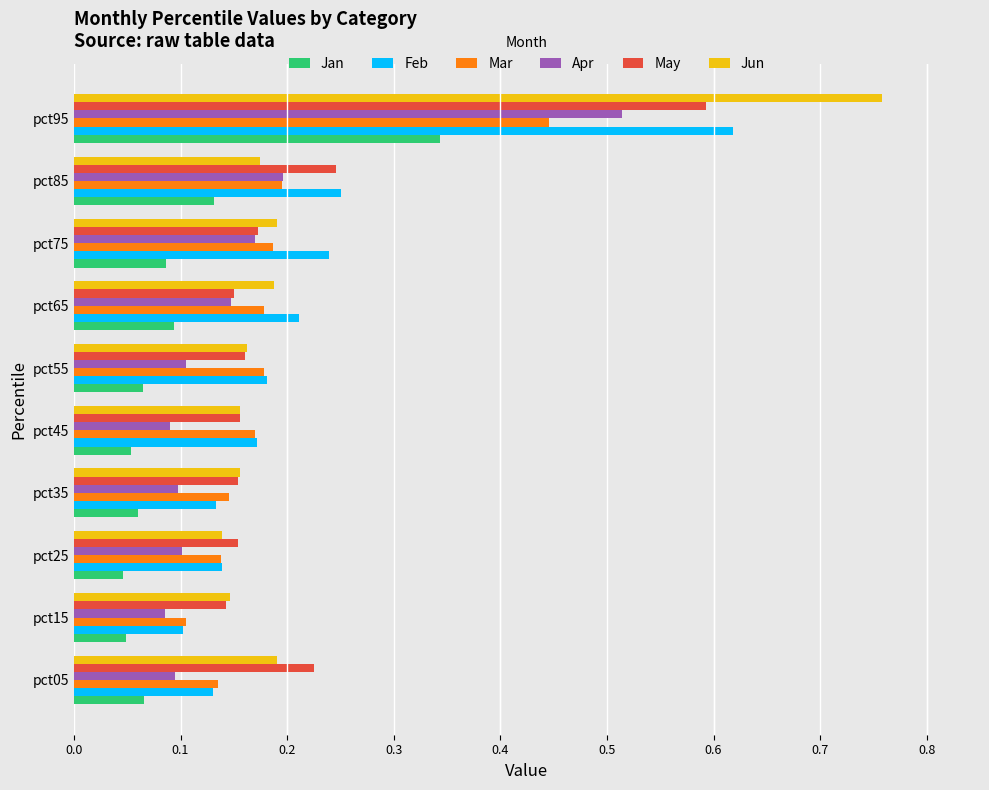

Which series has the widest spread of values?

Jun